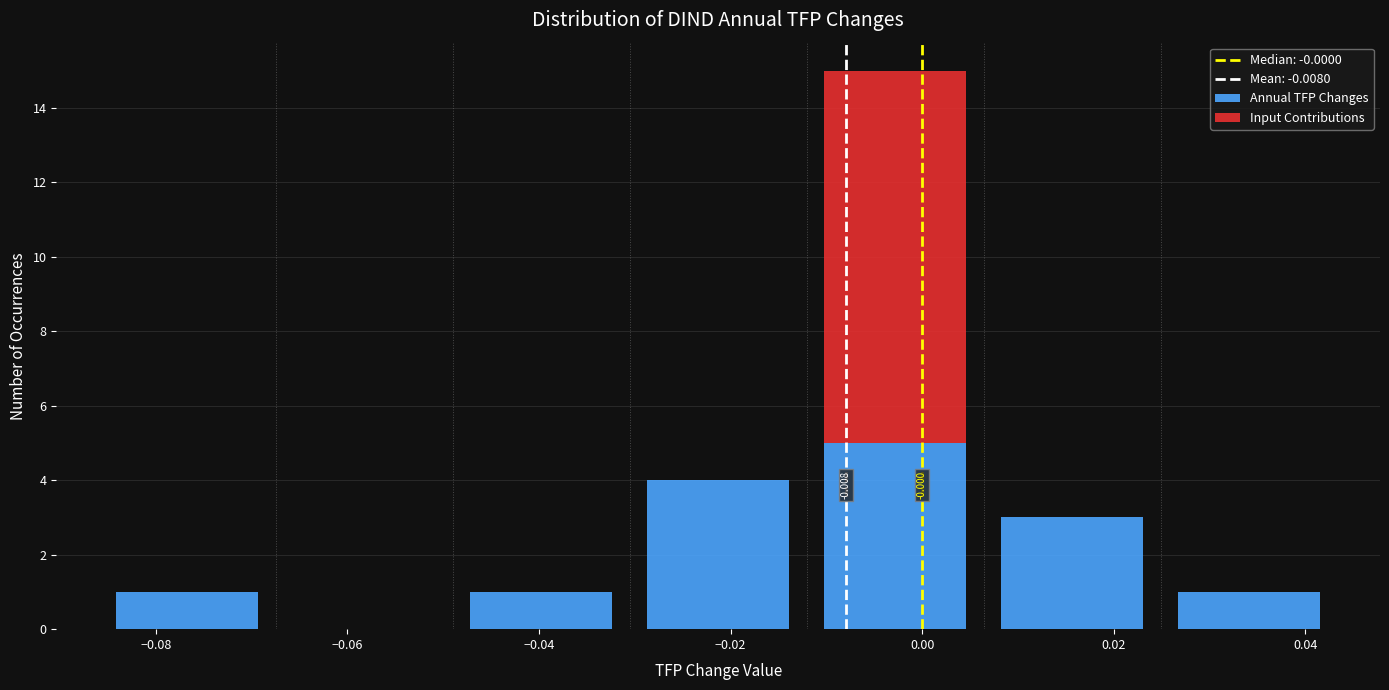

Which range on the x-axis has the tallest stacked bar (by total height)?

-0.012 to 0.006